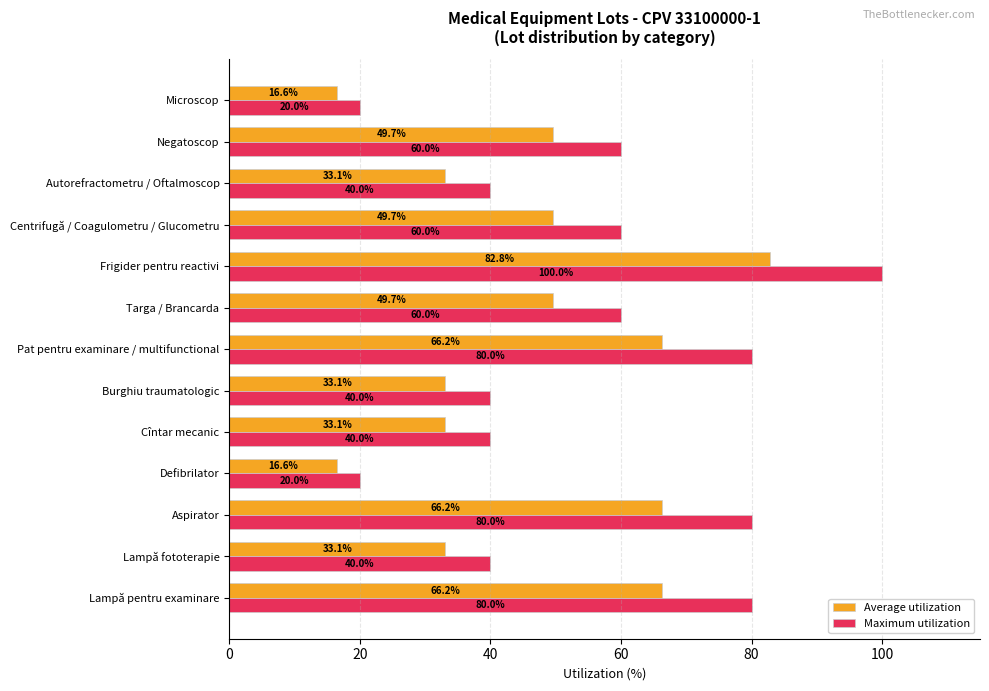

Read the Maximum utilization value at Targa / Brancarda.

60.0